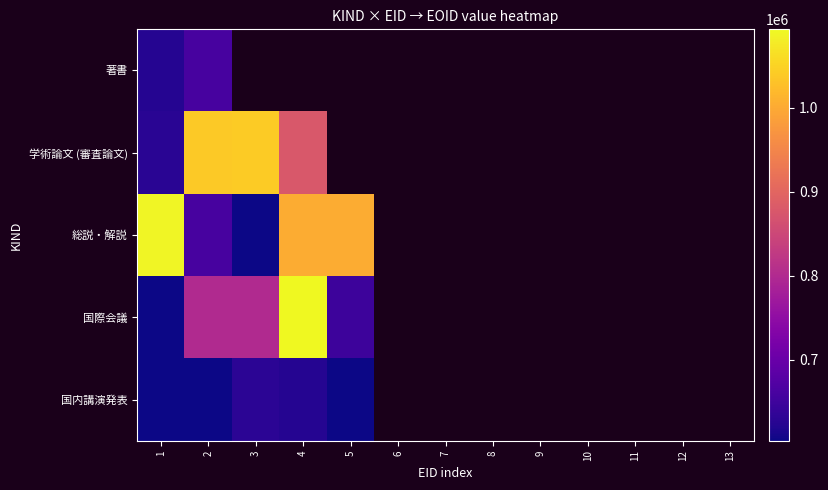

Where is 国際会議 nearest to the value 848727?

3